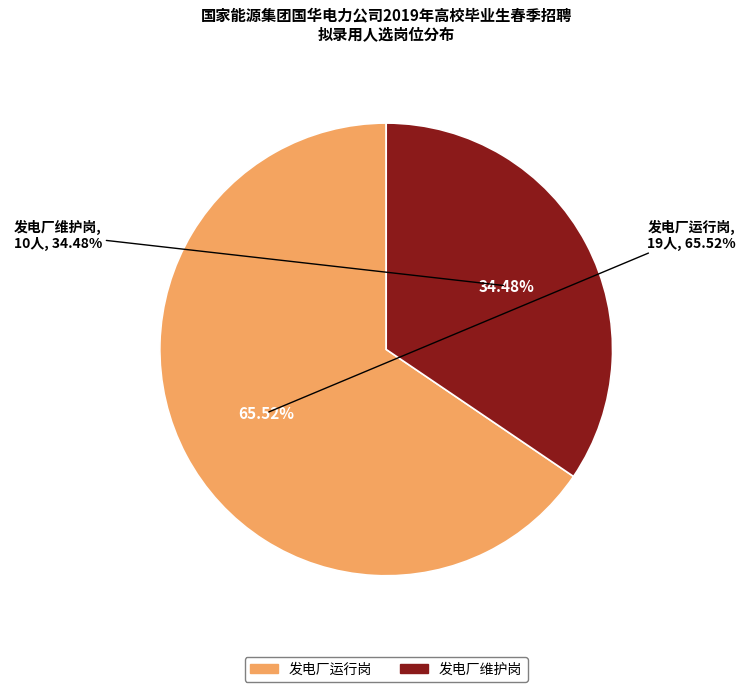

Count the number of slices in the pie.

2